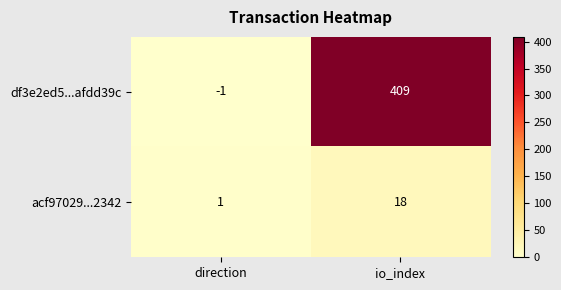

Rank the series by their average value, from highest to lowest.

df3e2ed5...afdd39c, acf97029...2342